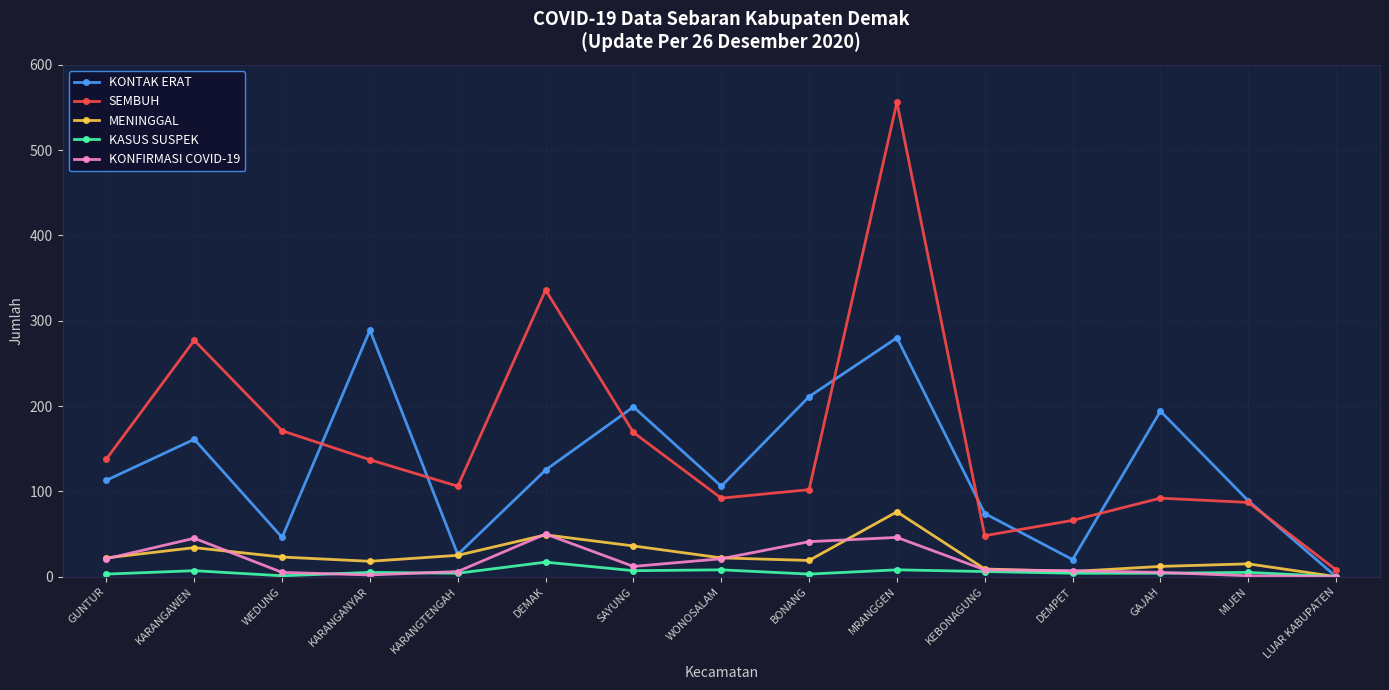

Is the value of KONFIRMASI COVID-19 at BONANG greater than the value of KASUS SUSPEK at MRANGGEN?

Yes